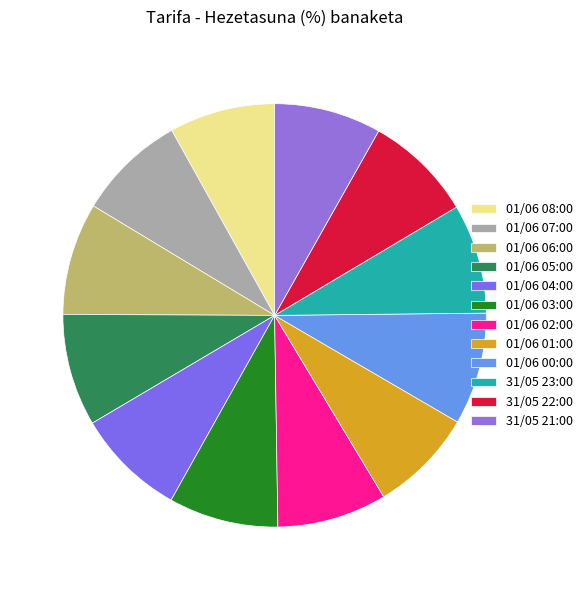

How many segments does this pie chart have?

12